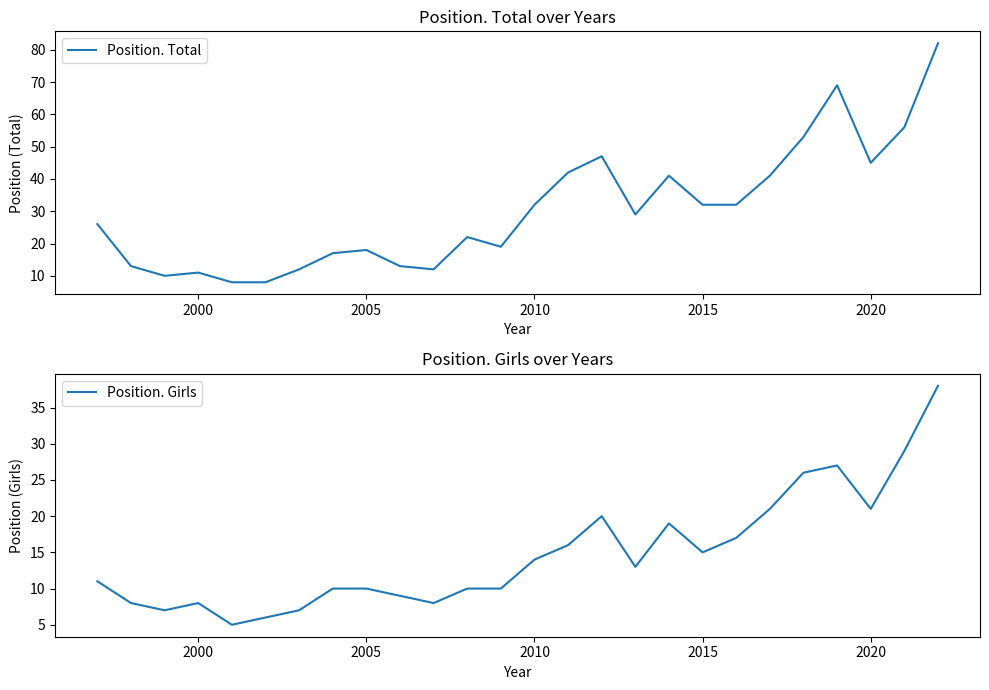

What is the highest value of the Position. Total series?

82